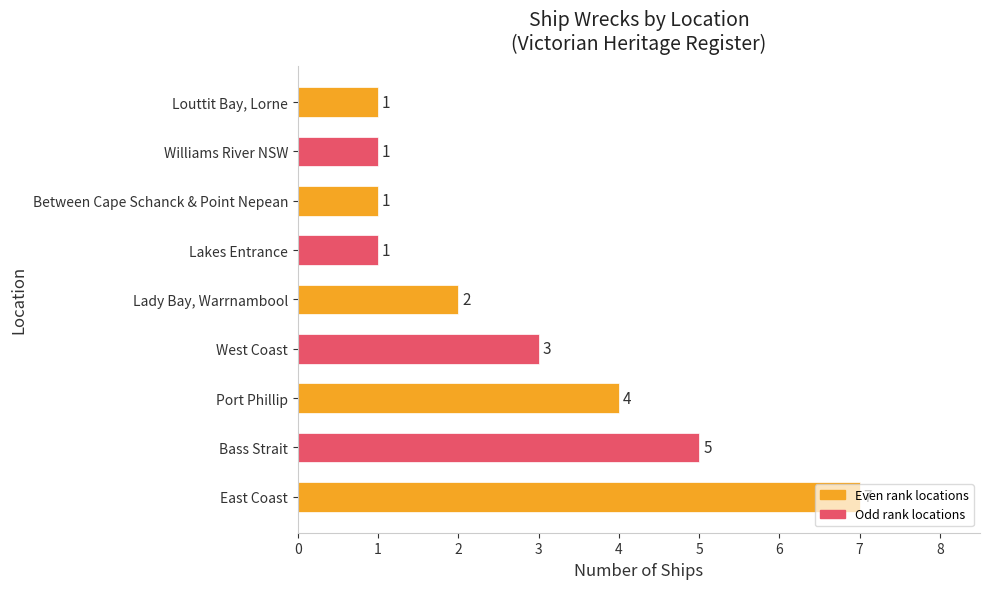

Between Between Cape Schanck & Point Nepean and Lady Bay, Warrnambool, which is larger?

Lady Bay, Warrnambool